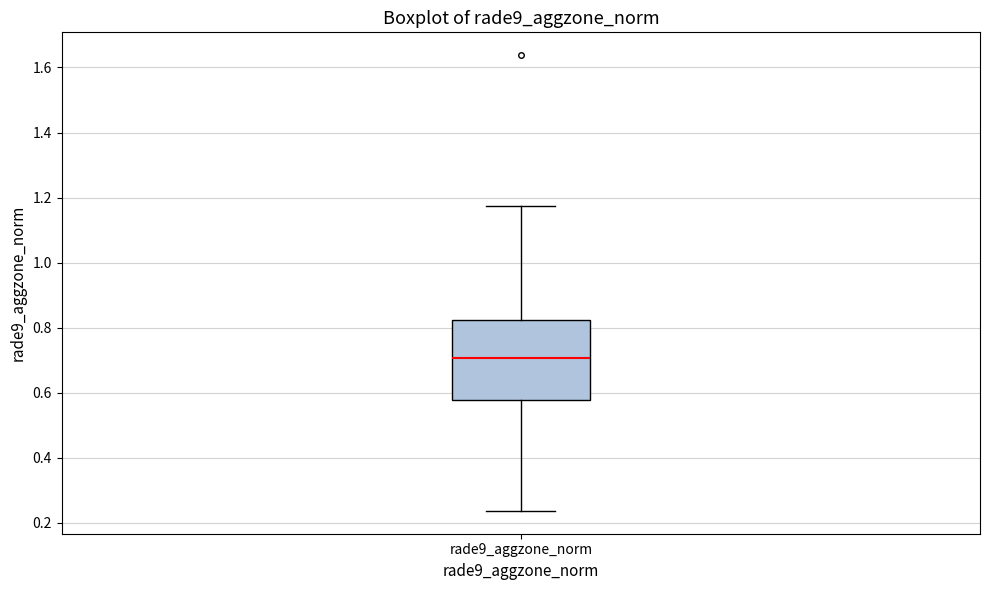

Transcribe this box plot: give where the median line is, the range the box spans, and where the two whiskers end, as read against the y-axis. The values are not printed on the chart, so give them approximately, as read against the axis.

median 0.70, box 0.58 to 0.82, whiskers 0.24 to 1.18